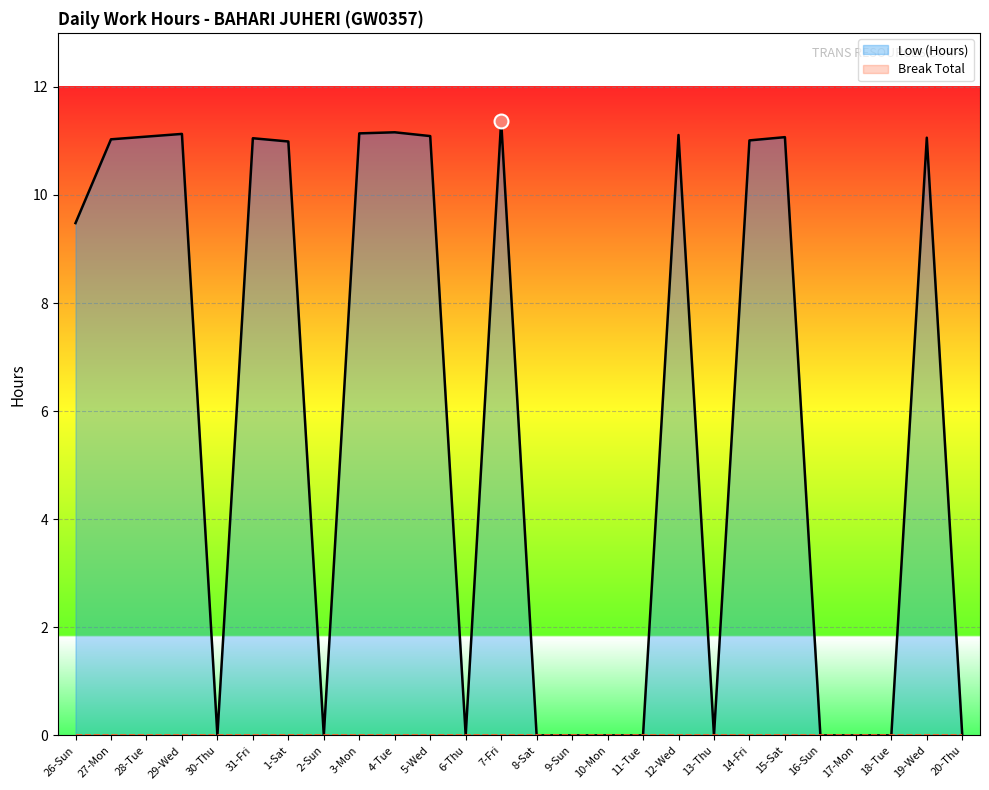

At which category does the data reach its first local valley?

30-Thu